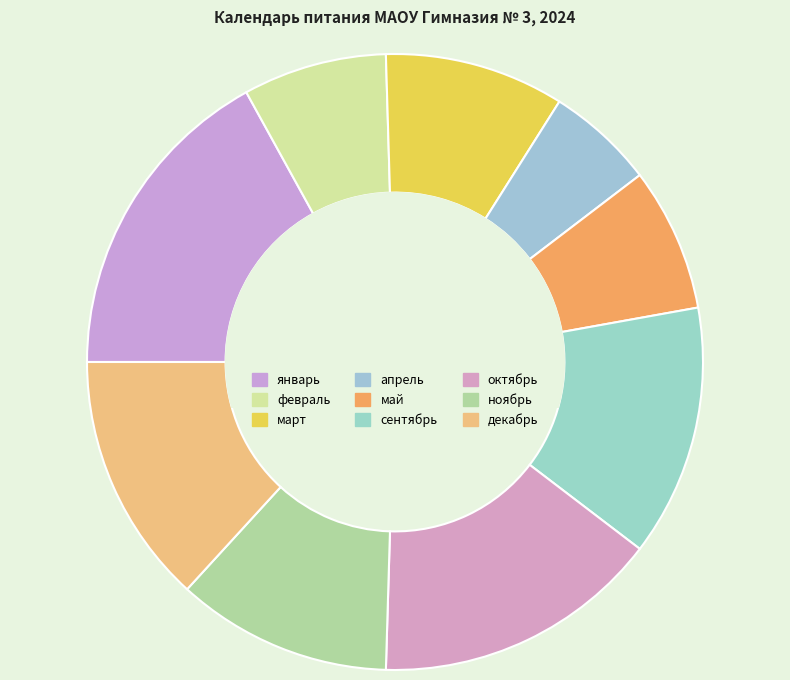

True or false: май accounts for 8% of the total.

True